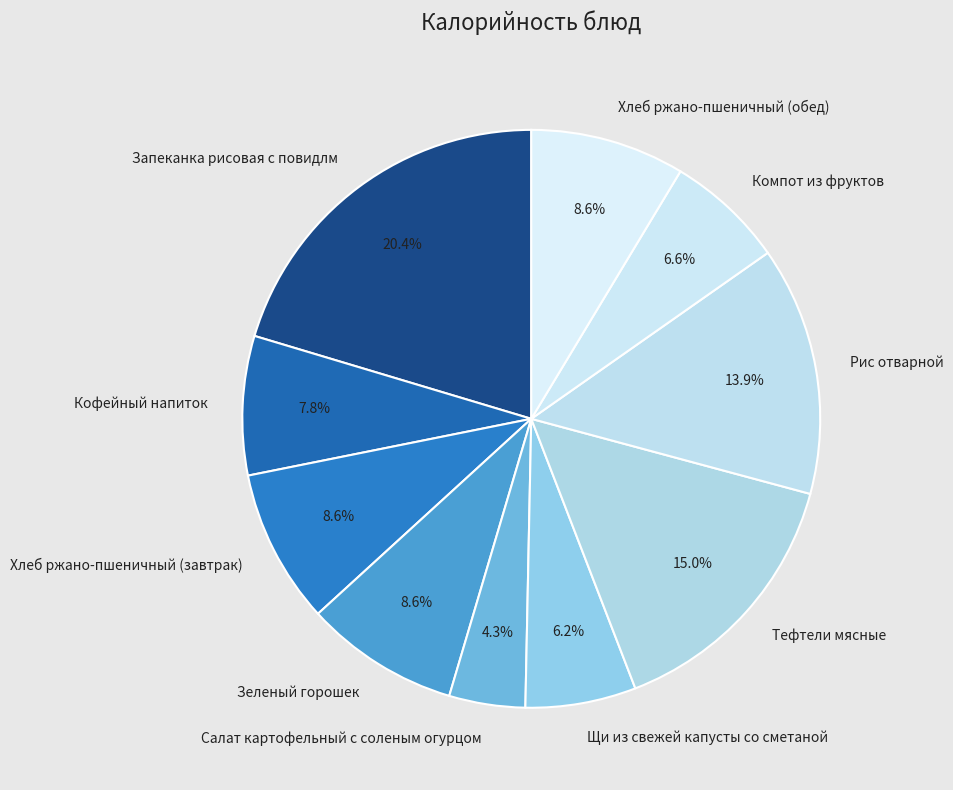

What percentage is NOT represented by Щи из свежей капусты со сметаной?

93.8%